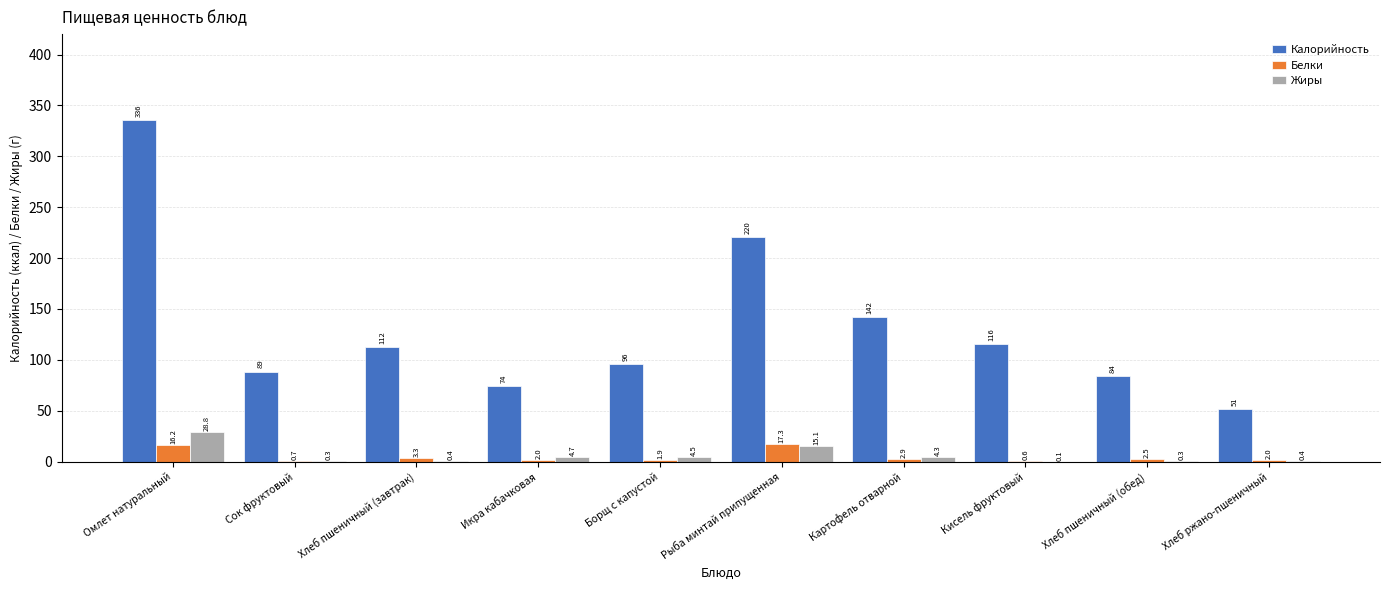

What is the approximate value of Жиры at Хлеб пшеничный (обед)?

0.3